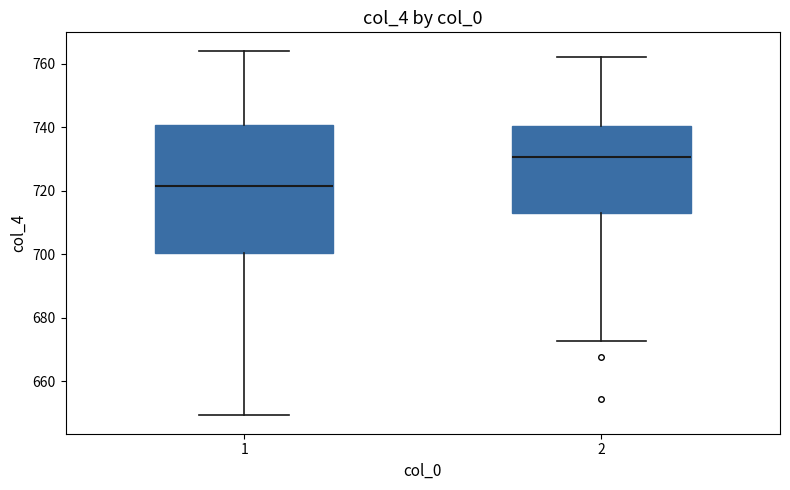

Which box's median line is the lowest?

1